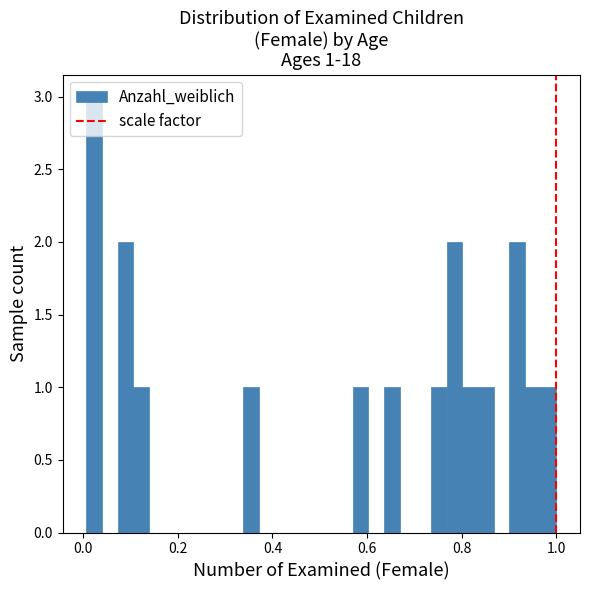

Around what value on the x-axis is the tallest bar? Give the approximate position of its centre, as read against the axis.

0.02